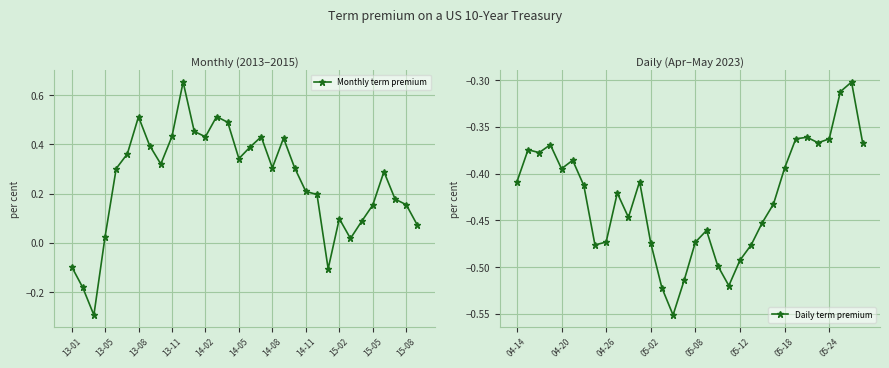

Which series has the largest total across all categories?

Monthly term premium